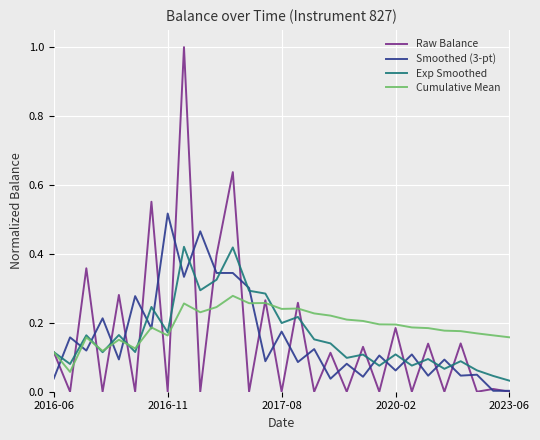

List the series in order of their peak value, highest first.

Raw Balance, Smoothed (3-pt), Exp Smoothed, Cumulative Mean